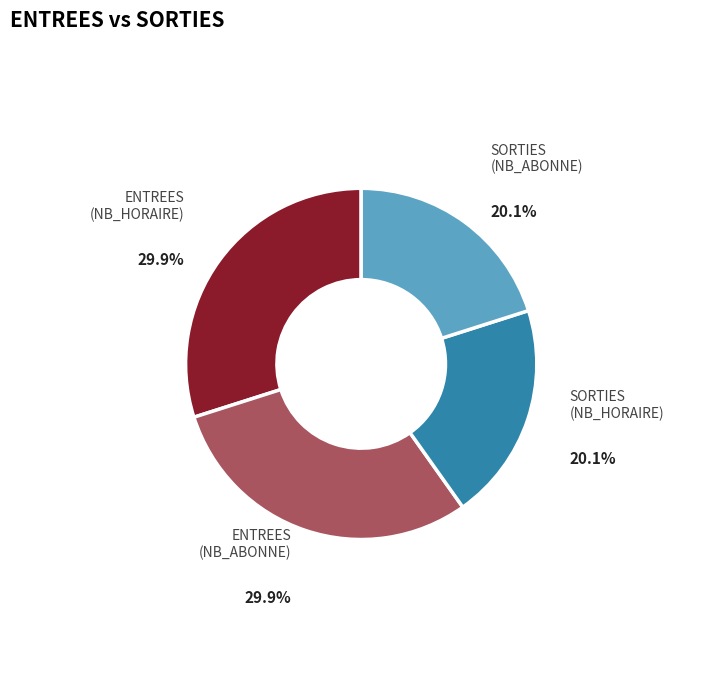

Is there a majority slice in this chart?

No